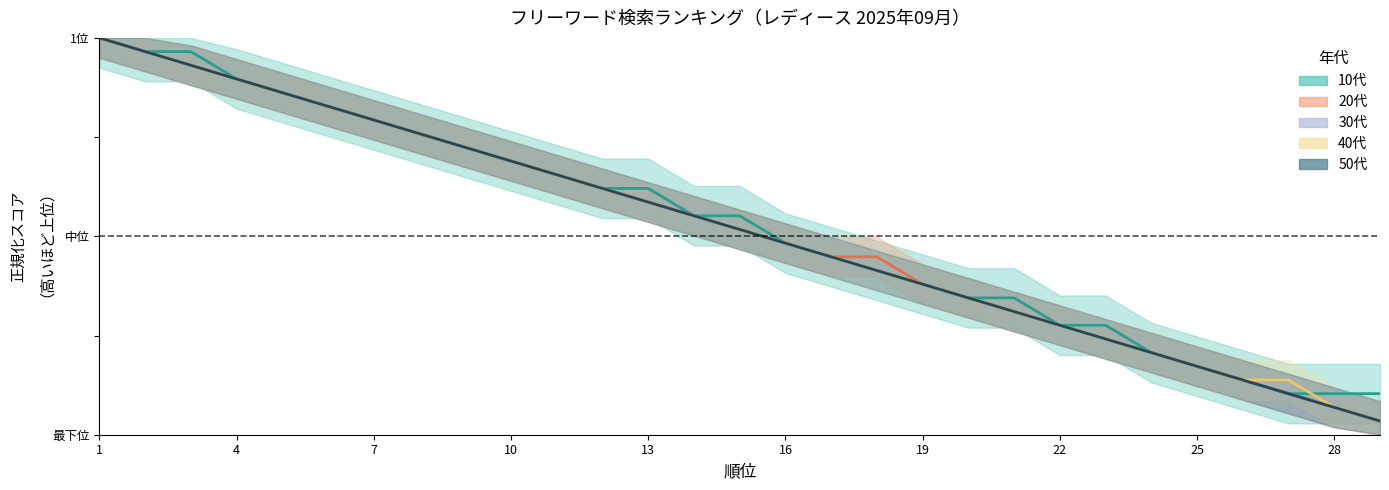

True or false: 40代_rank and 30代_rank intersect in this chart.

False